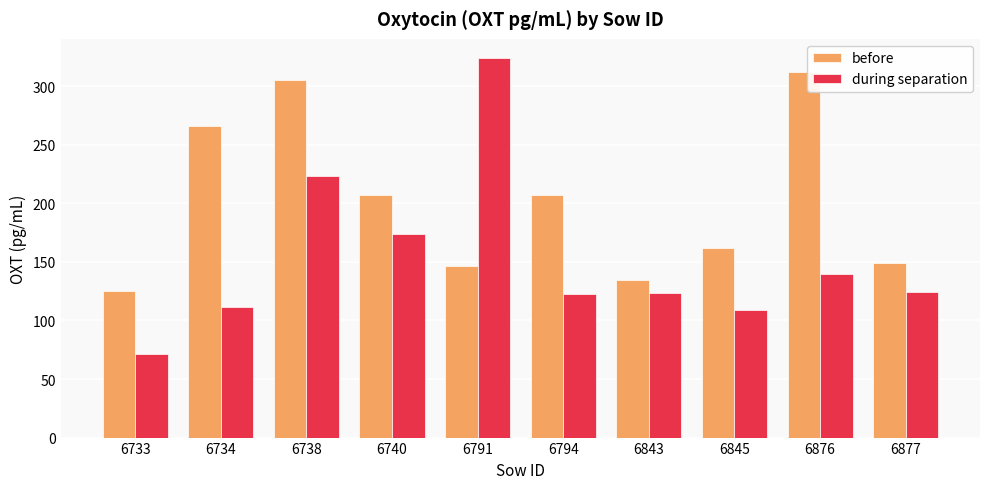

What is the spread (max minus min) of values at 6734?

155.2